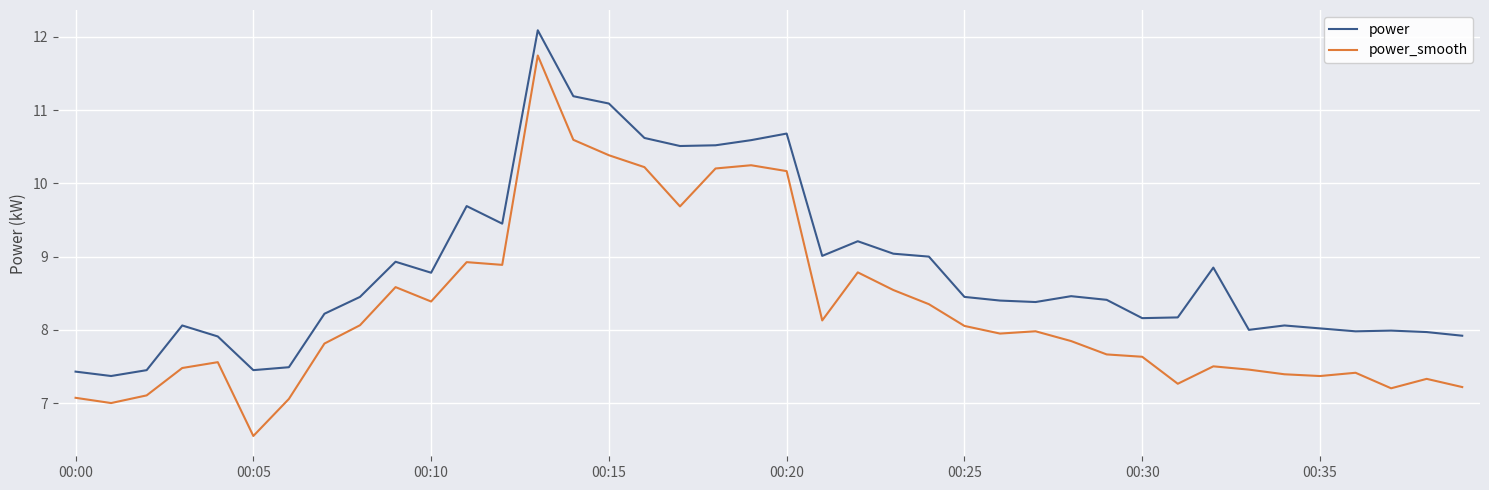

Rank the series by their maximum value, from lowest to highest.

power_smooth, power